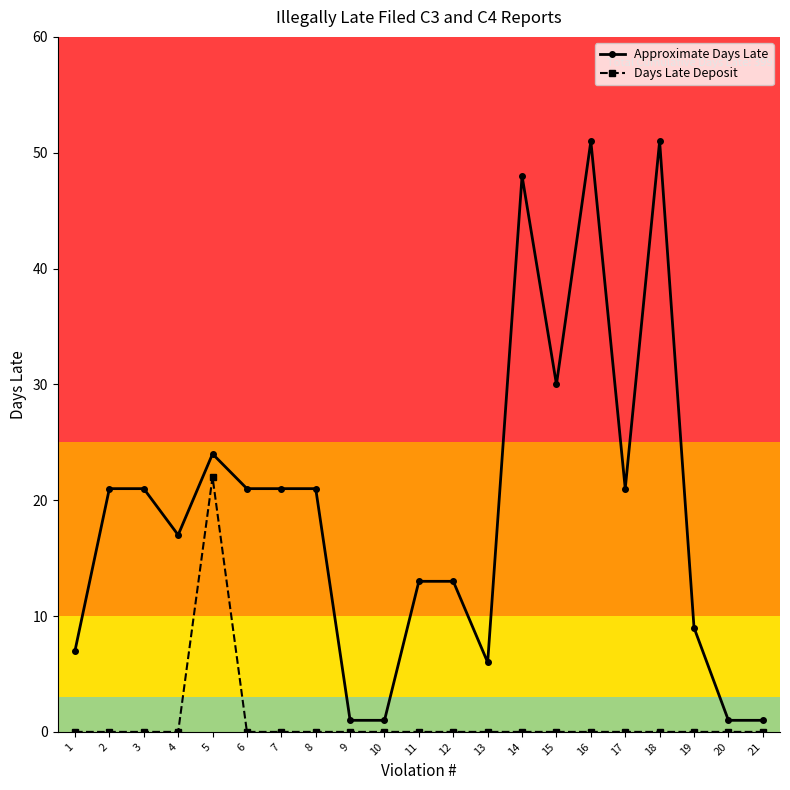

What is the sum of all Days Late Deposit values?

22